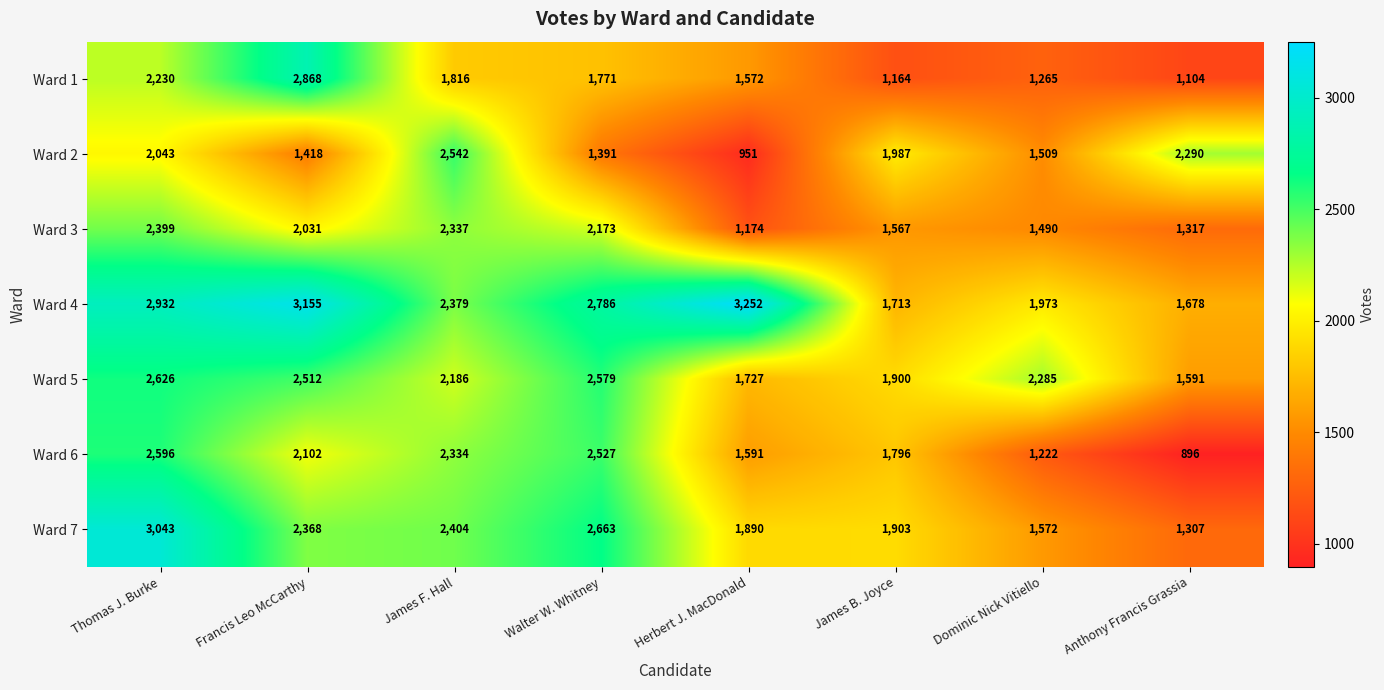

Is it true that Ward 4 equals 1792 at Walter W. Whitney?

False